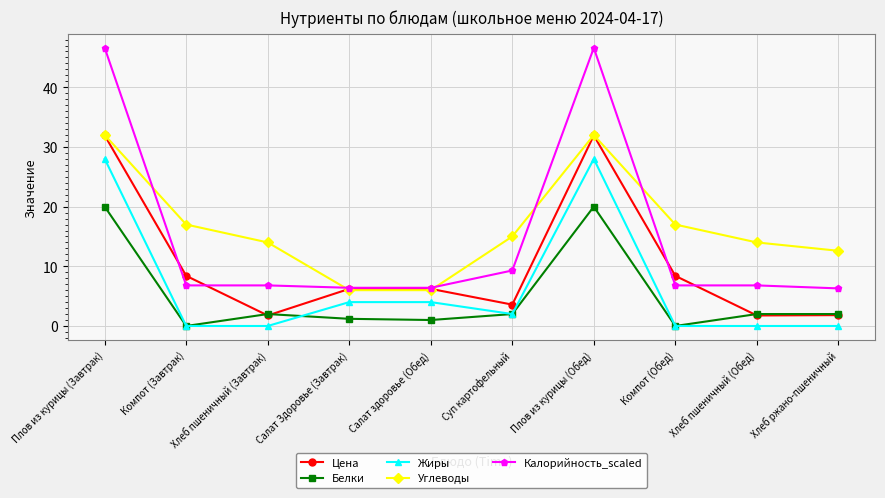

True or false: Углеводы has a value of 6.0 at Салат Здоровье (Завтрак).

True